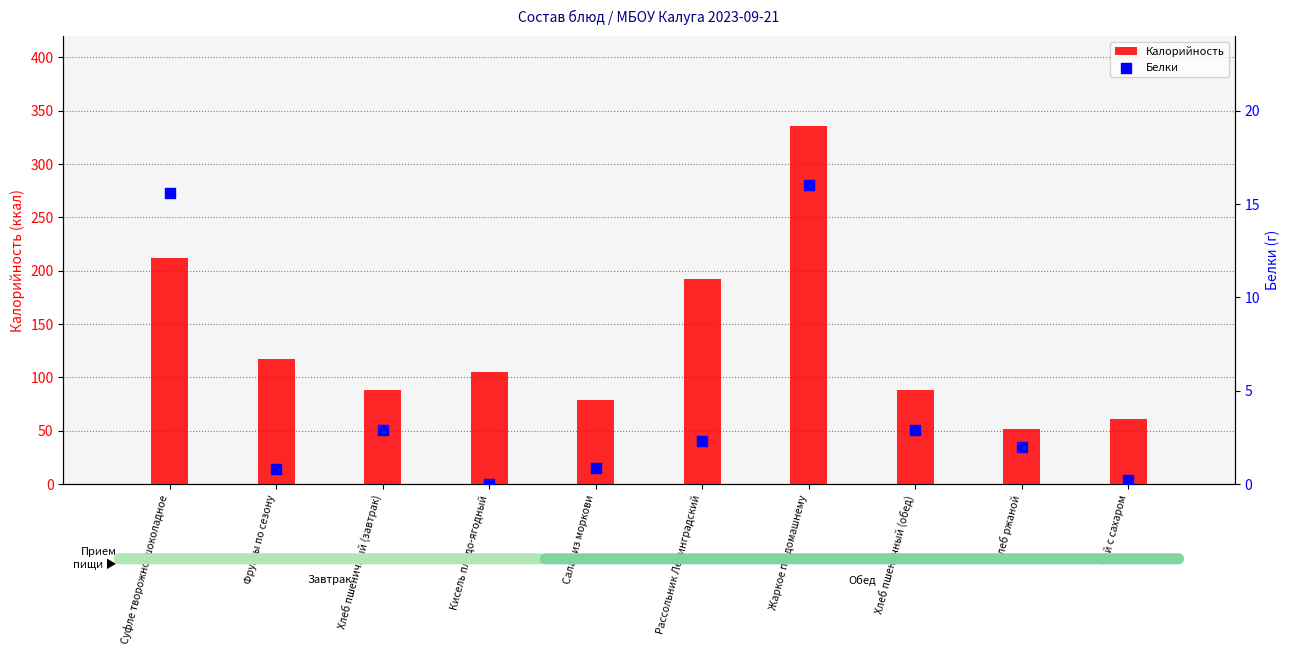

At which category is the sum across all series the highest?

Жаркое по-домашнему